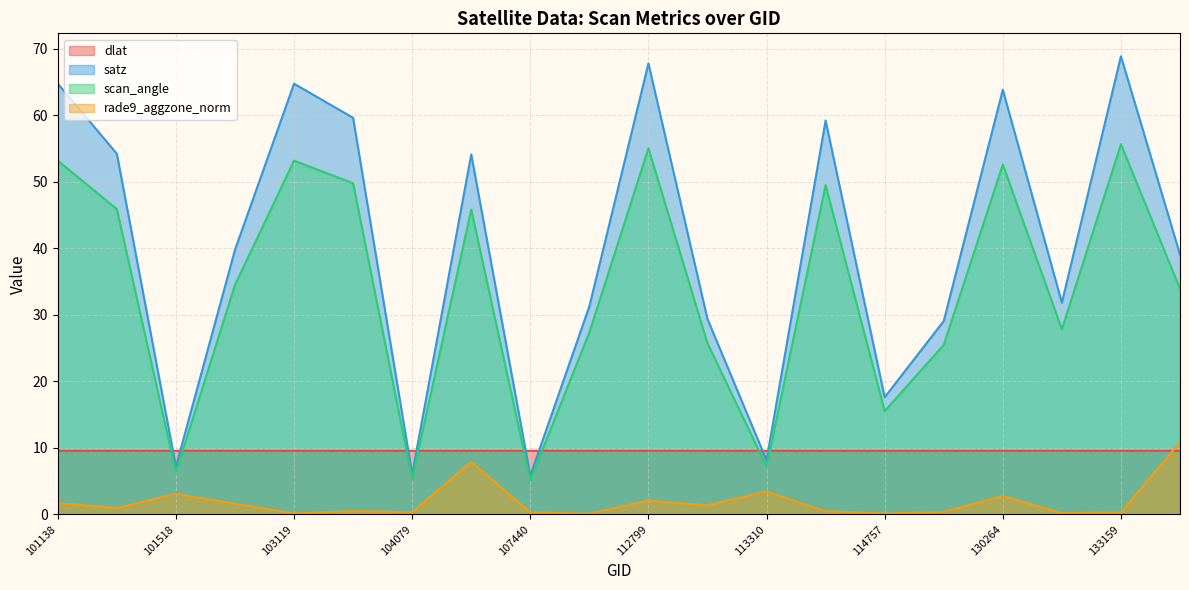

Which series changed the most between 120566 and 130264?

satz